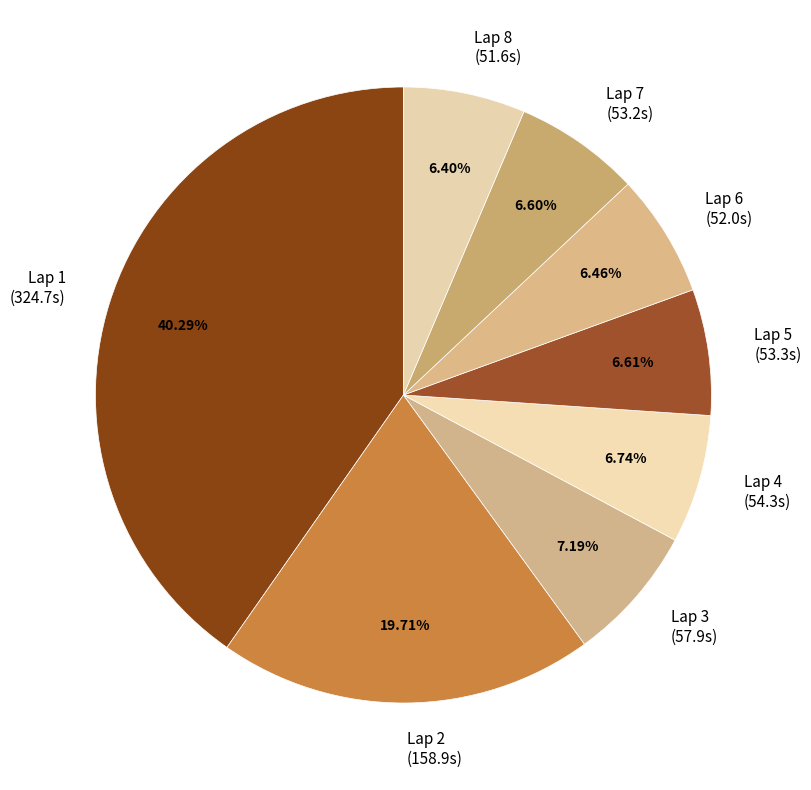

What portion of the pie excludes Lap 6?

93.5%